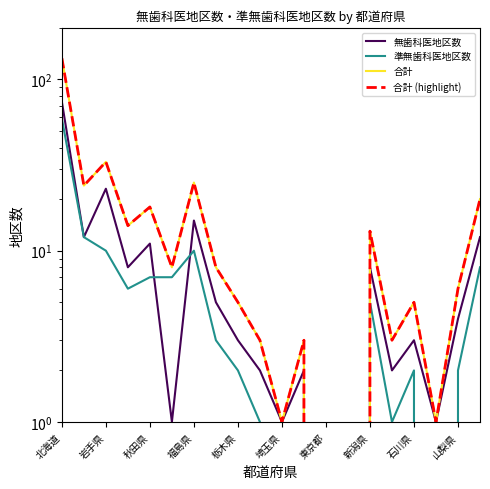

Reading left to right, list all the values displayed in this chart.

無歯科医地区数: 74	12	23	8	11	1	15	5	3	2	1	2	0	0	8	2	3	1	4	12
準無歯科医地区数: 59	12	10	6	7	7	10	3	2	1	0	1	0	0	5	1	2	0	2	8
合計: 133	24	33	14	18	8	25	8	5	3	1	3	0	0	13	3	5	1	6	20
合計 (highlight): 133	24	33	14	18	8	25	8	5	3	1	3	0	0	13	3	5	1	6	20